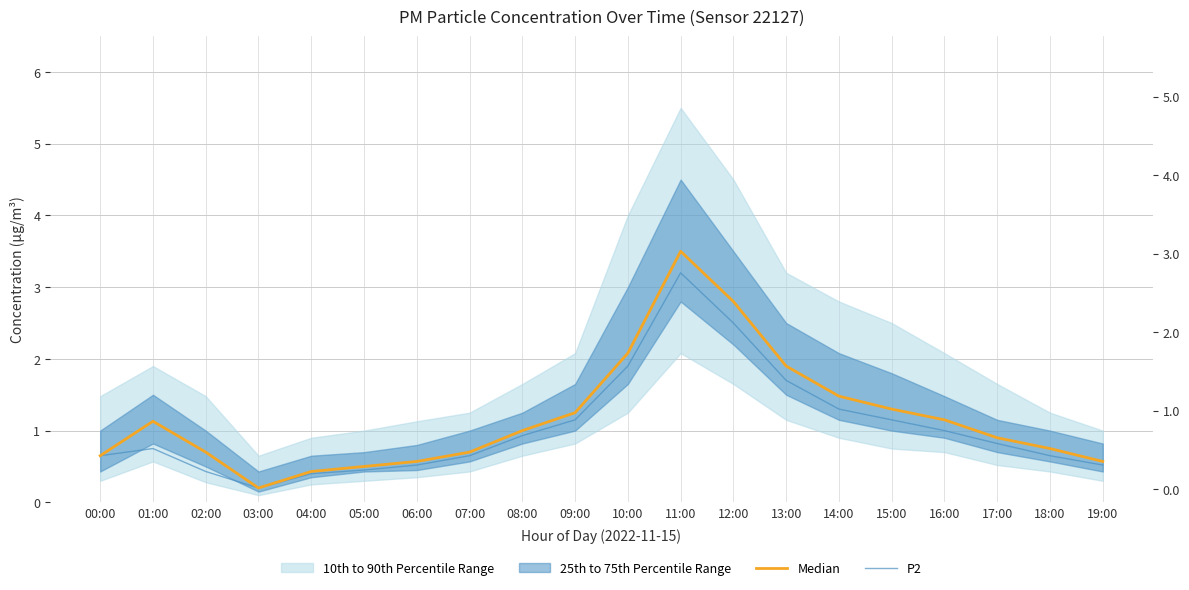

Reading left to right, transcribe all the data shown in this chart.

Median: 0.7	1.1	0.7	0.2	0.4	0.5	0.6	0.7	1.0	1.2	2.1	3.5	2.8	1.9	1.5	1.3	1.1	0.9	0.8	0.6
P2: 0.7	0.8	0.4	0.2	0.4	0.5	0.5	0.7	0.9	1.1	1.9	3.2	2.5	1.7	1.3	1.1	1.0	0.8	0.7	0.5